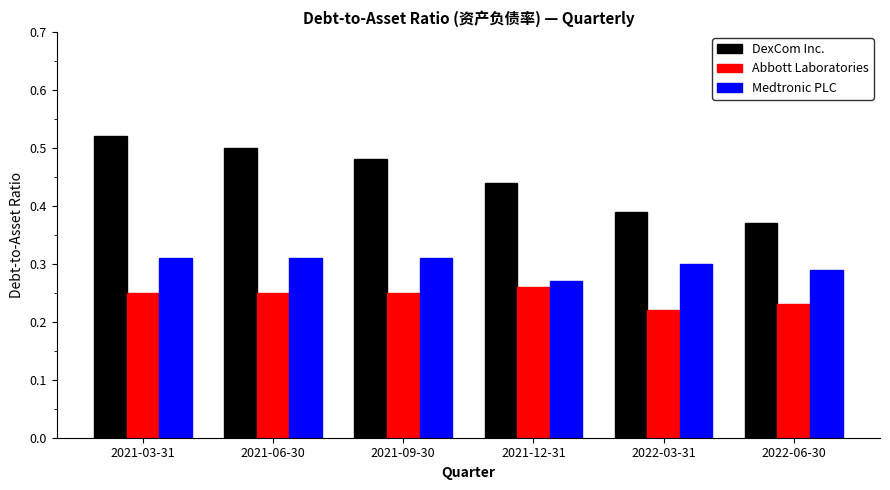

At which label is Medtronic PLC closest to 0?

2021-12-31